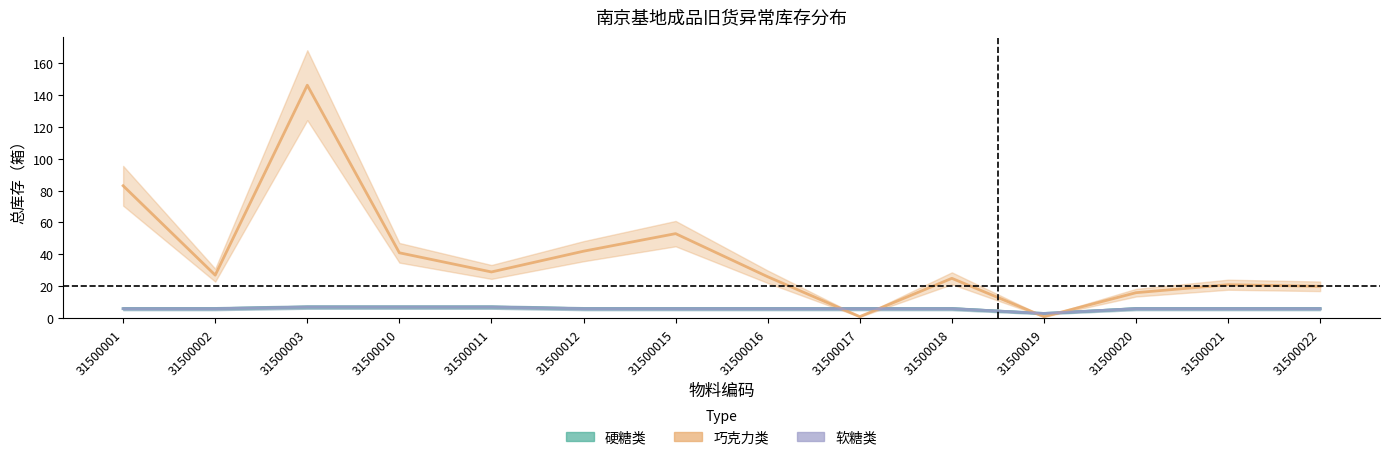

List the labels in order of 软糖类 value, largest first.

31500003, 31500010, 31500011, 31500001, 31500002, 31500012, 31500015, 31500016, 31500017, 31500018, 31500020, 31500021, 31500022, 31500019